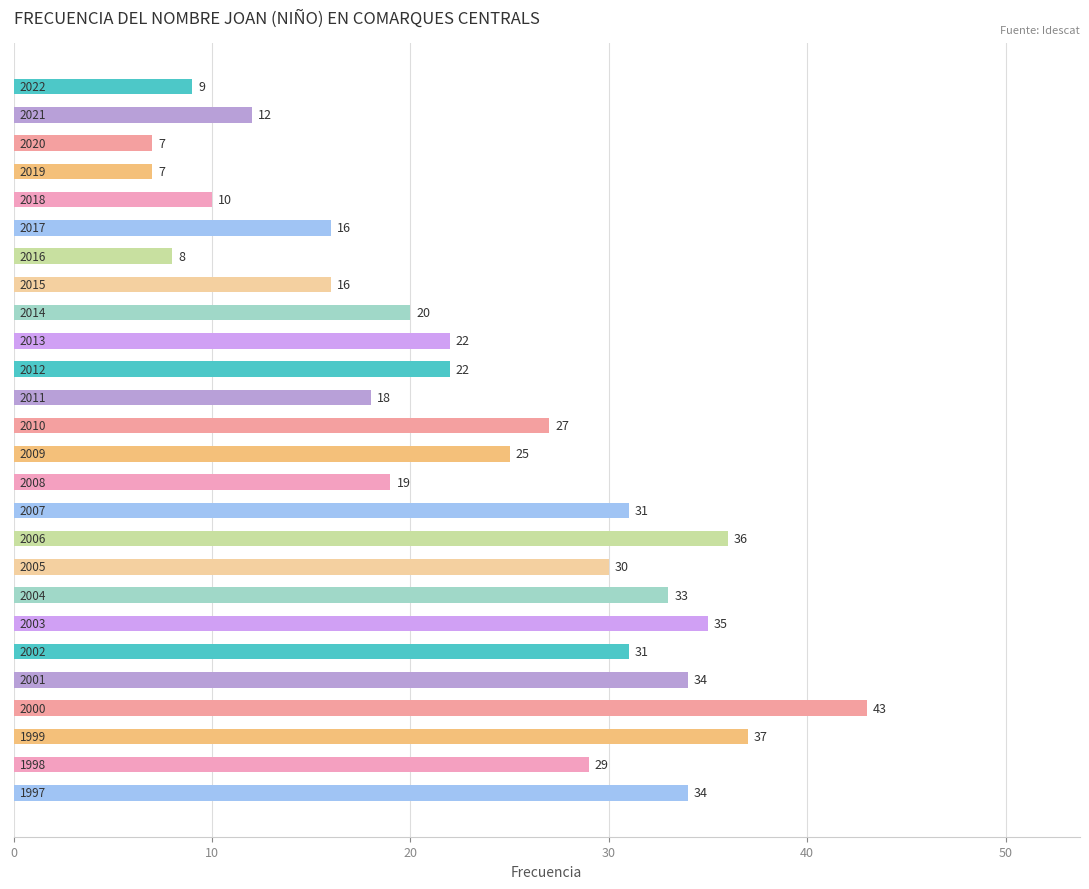

What is the average value?

24